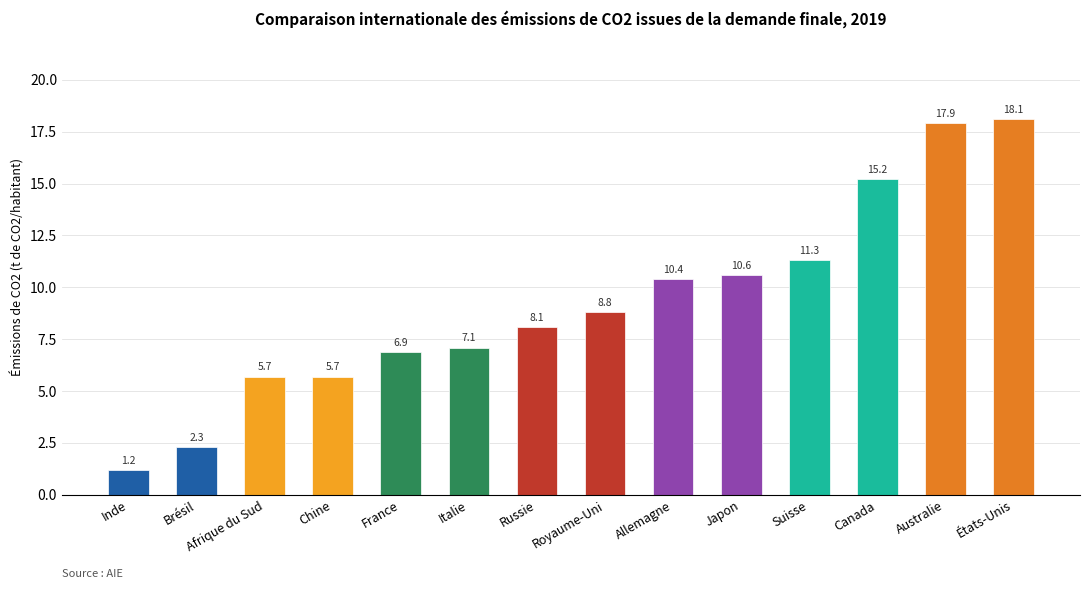

What is the change in value from Italie to Suisse?

+4.2